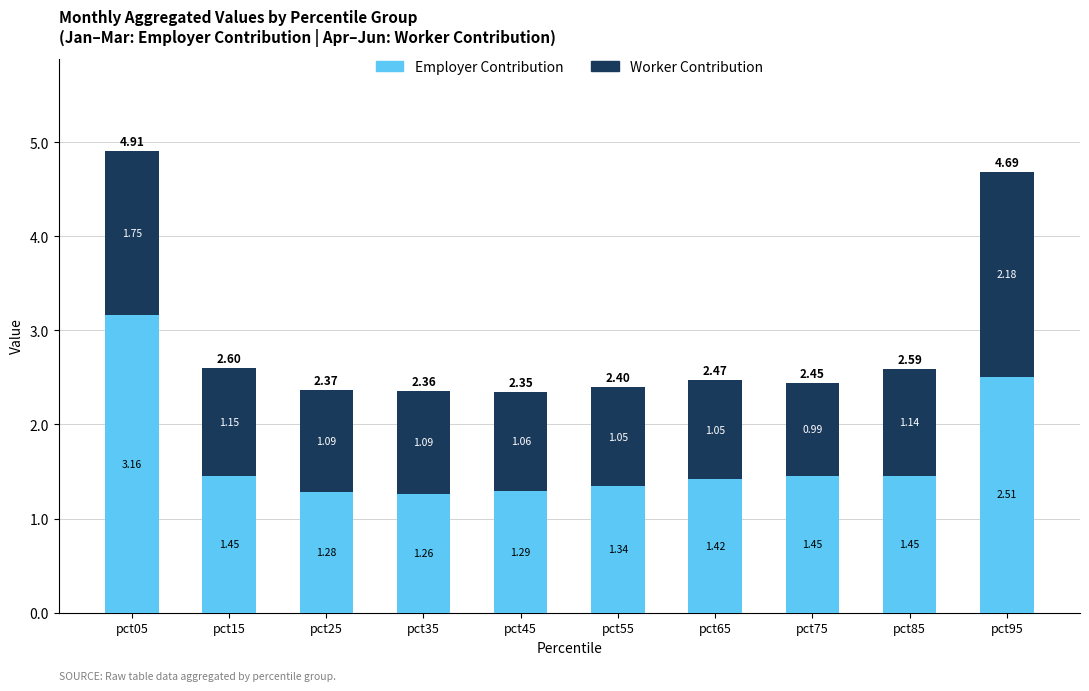

How many bars are there in total?

10